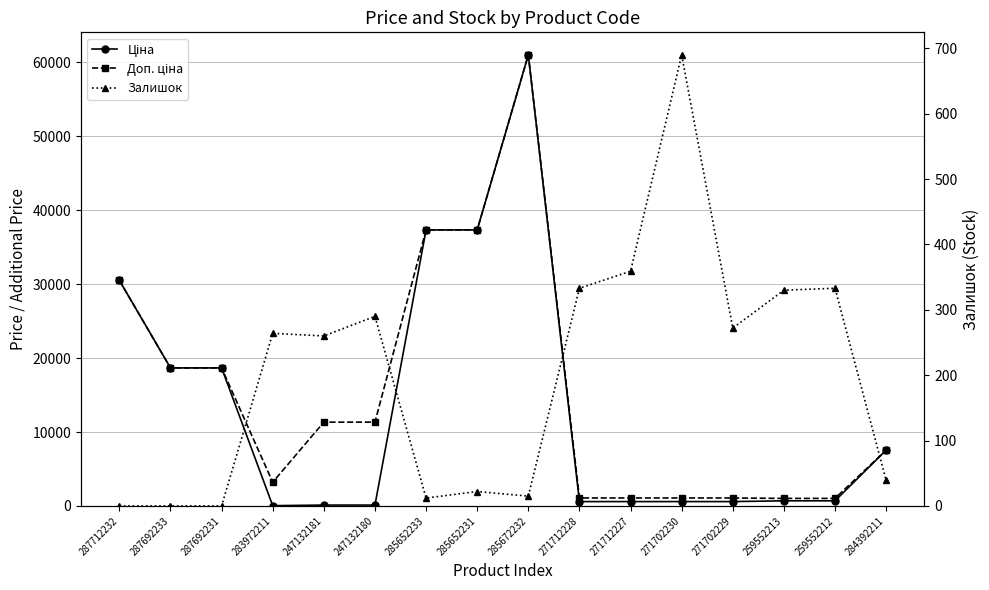

How many lines are shown in the chart?

3